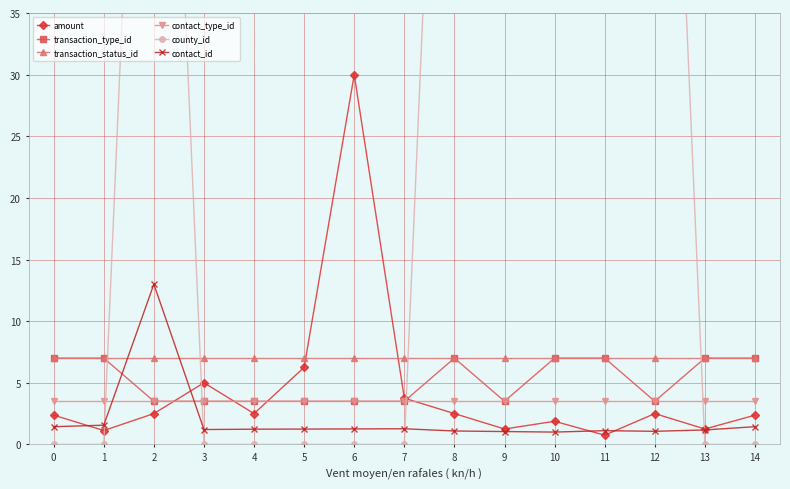

Which series has the widest spread of values?

county_id